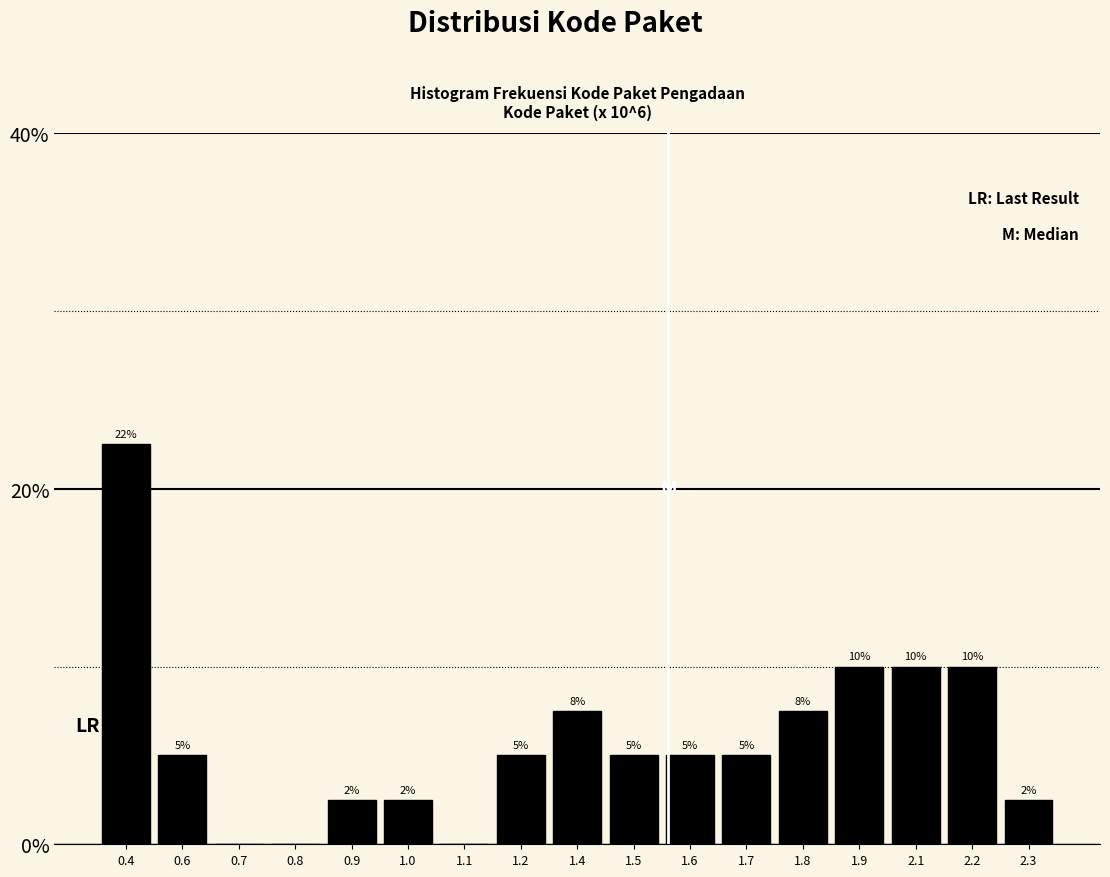

Where does the data first go above 5?

0.4